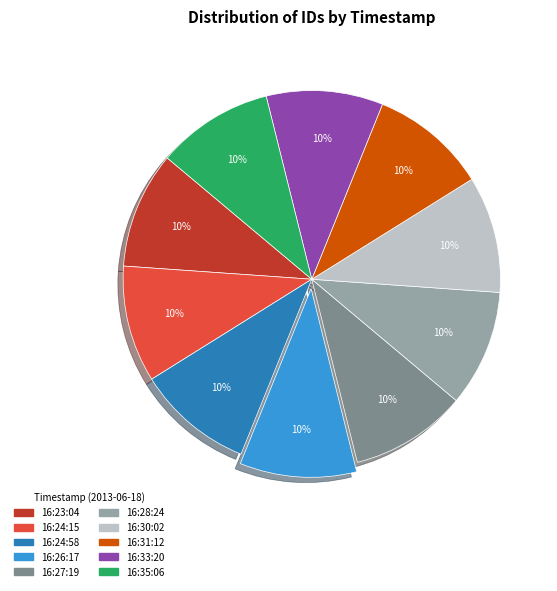

True or false: 16:33:20 accounts for 19% of the total.

False